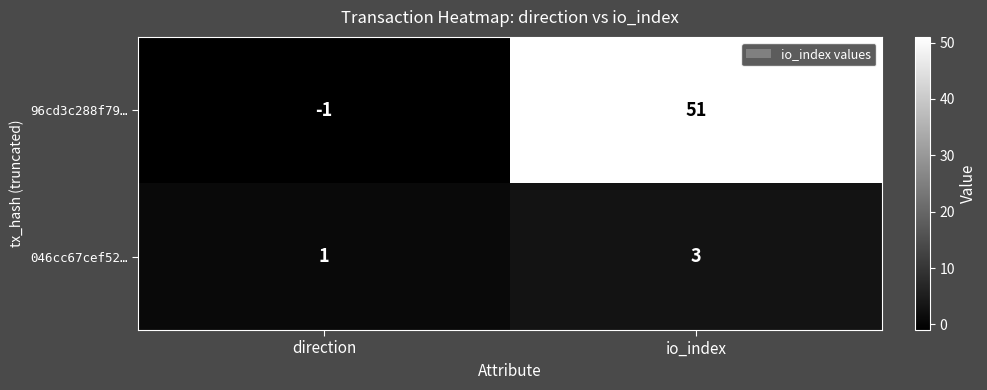

Rank the series by their maximum value, from lowest to highest.

046cc67cef52…, 96cd3c288f79…